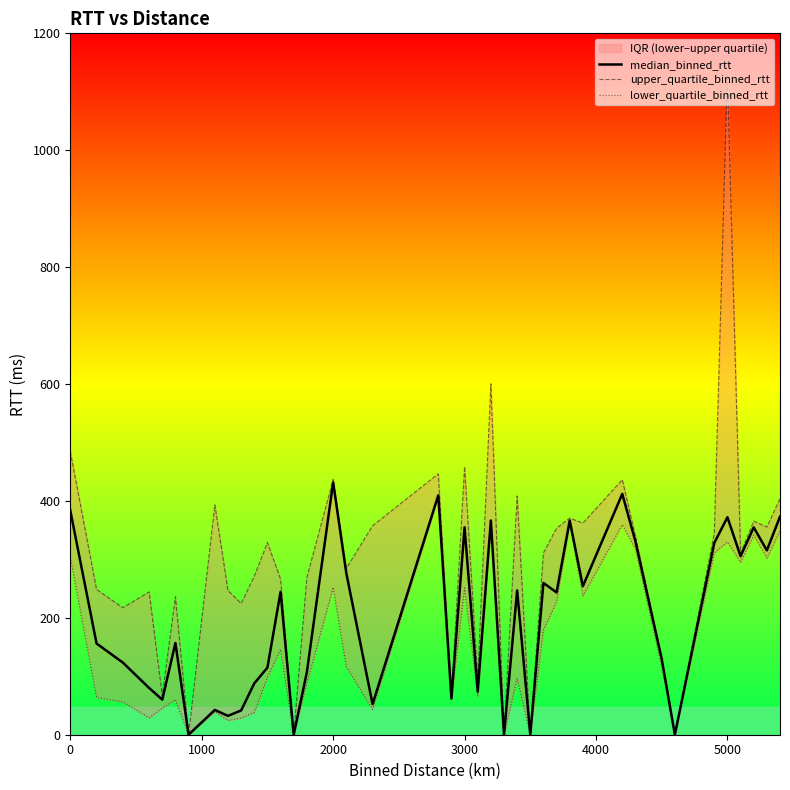

What is the maximum value for median_binned_rtt?

431.7